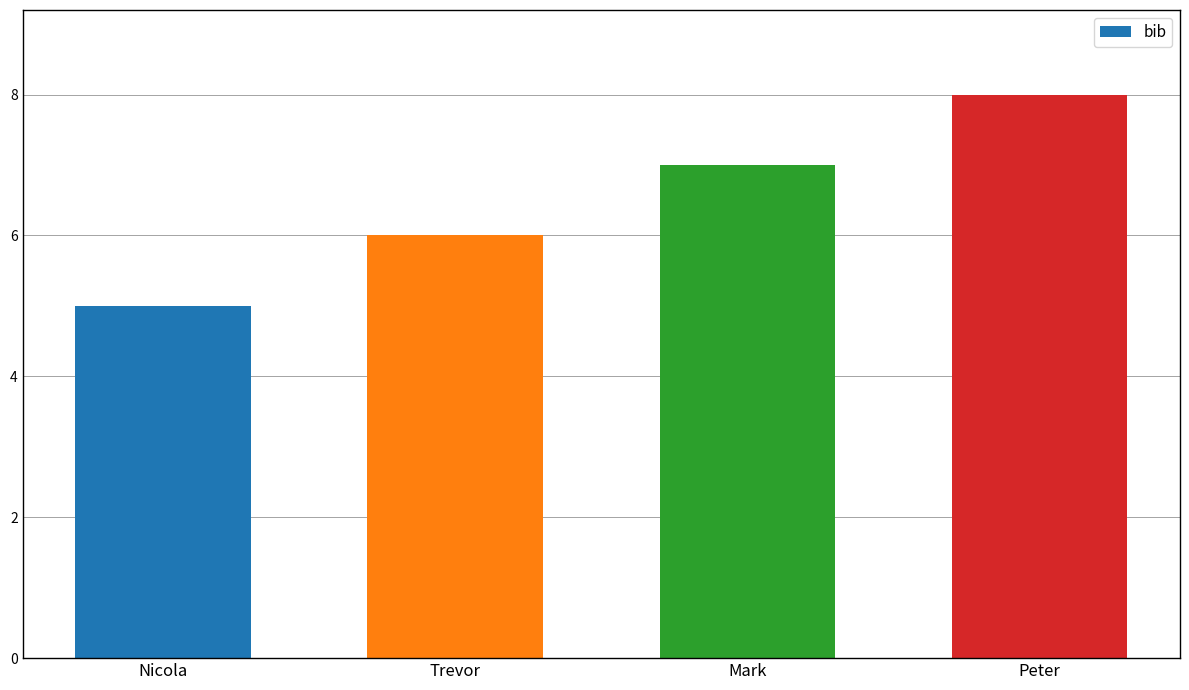

True or false: the data shows 3 at Mark.

False